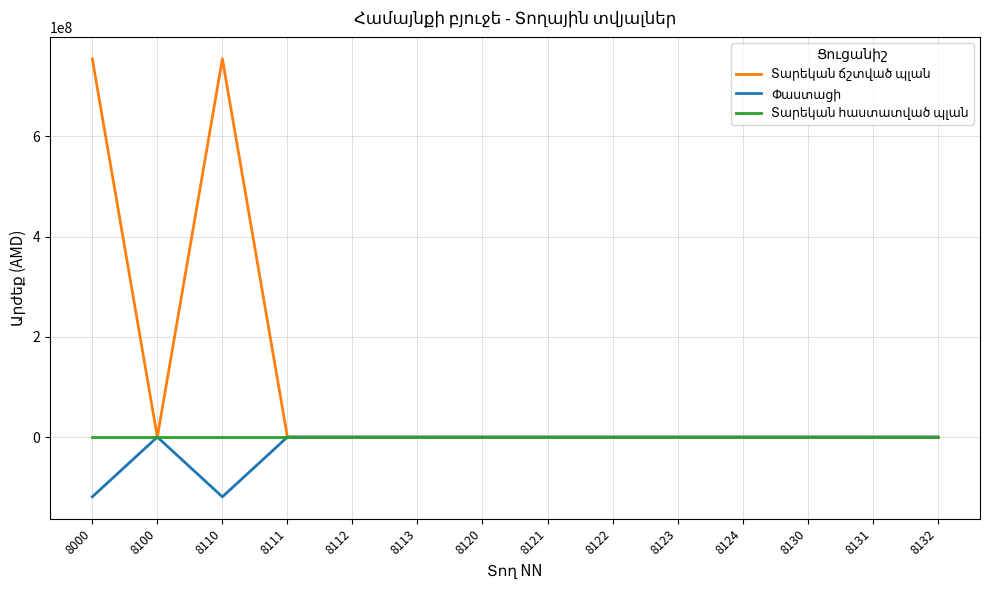

Where is Տարեկան հաստատված պլան nearest to the value 0?

8000